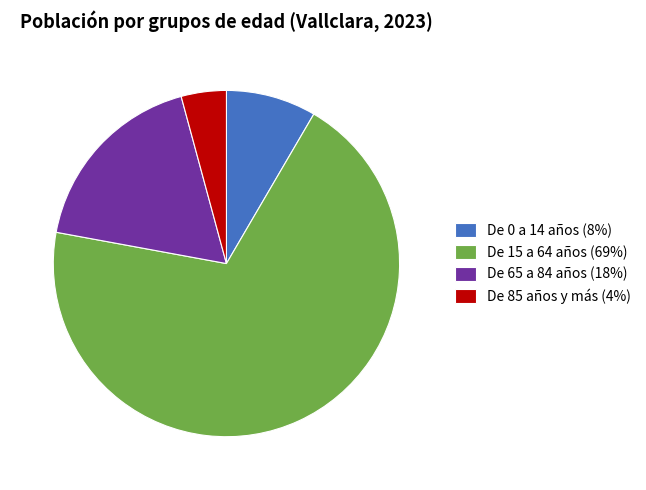

Is the sum of De 15 a 64 años and De 65 a 84 años greater than half?

Yes